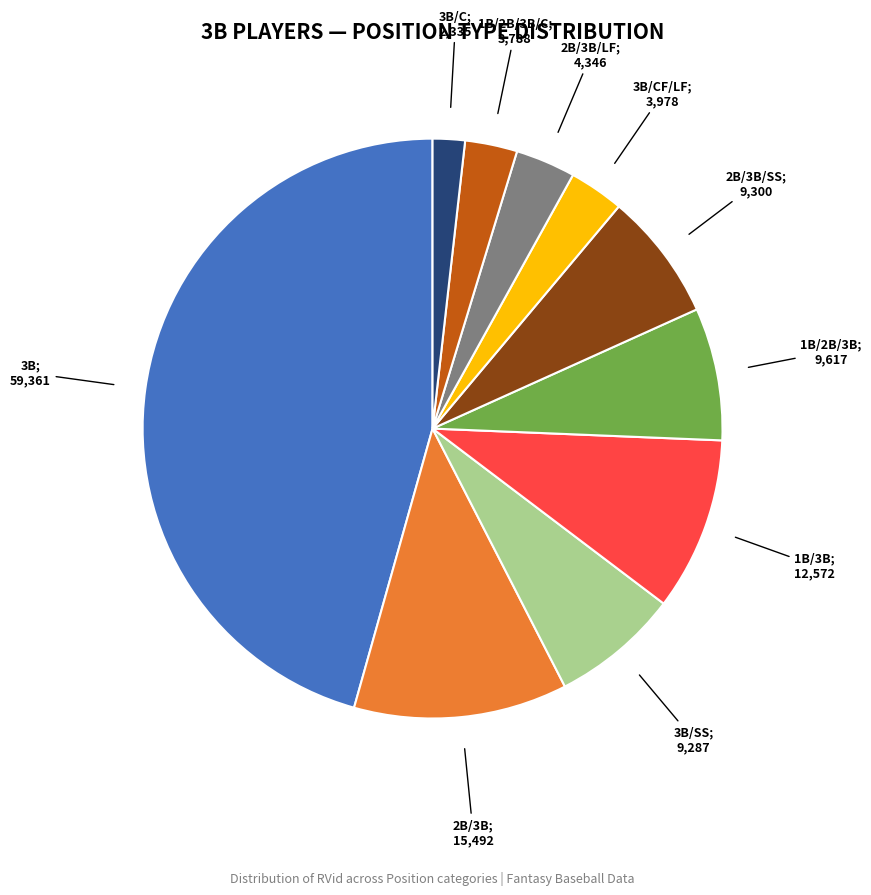

Does any single category account for the majority?

No